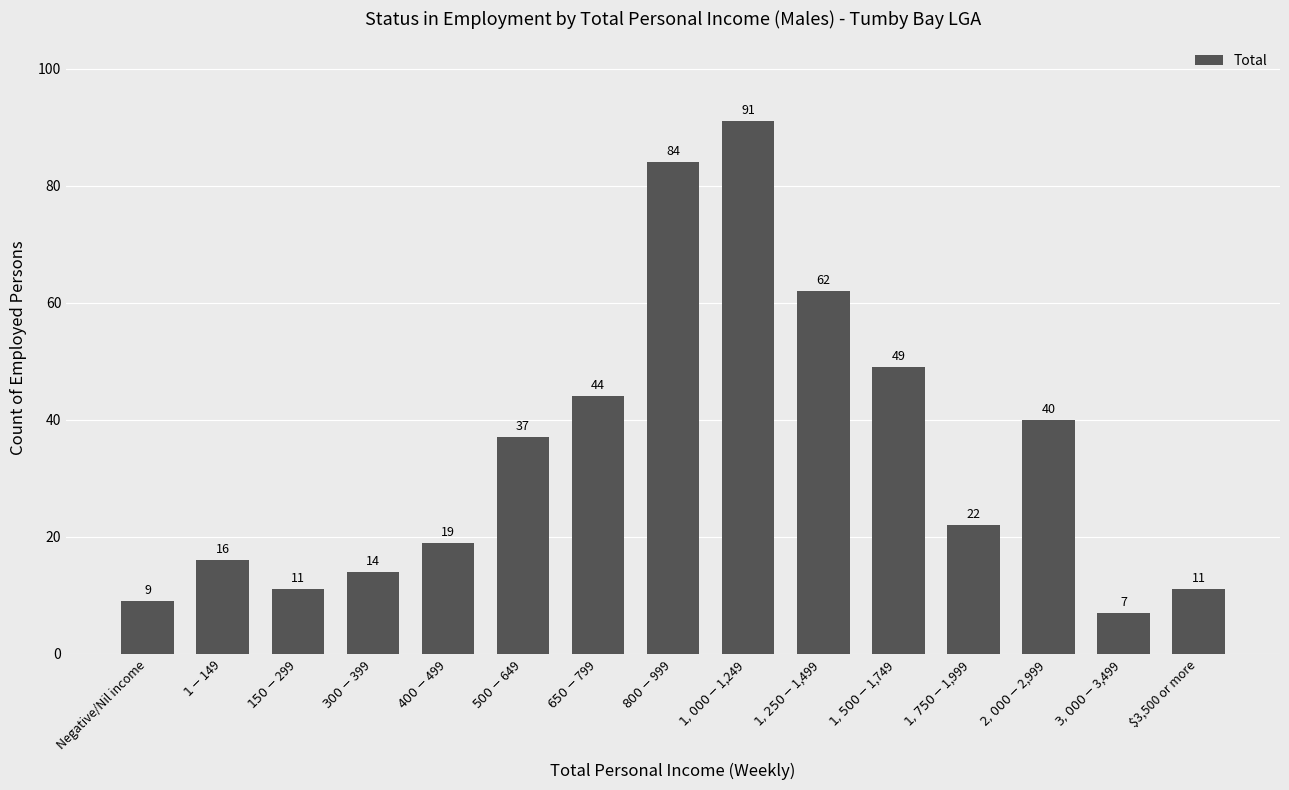

The value at $3,000-$3,499 is 12. True or false?

False